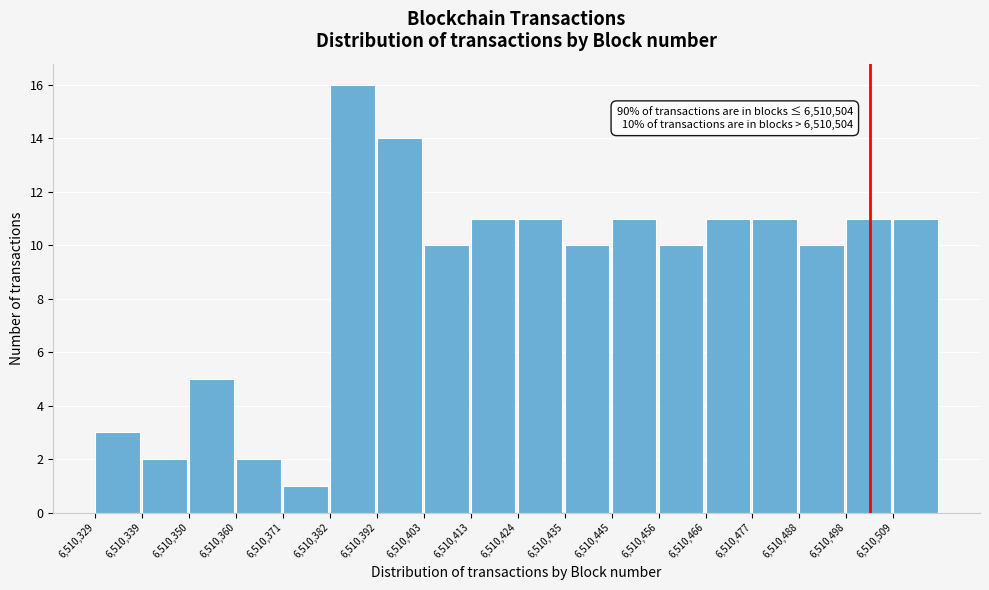

Over which range of the x-axis is the bar tallest?

6510382 to 6510392